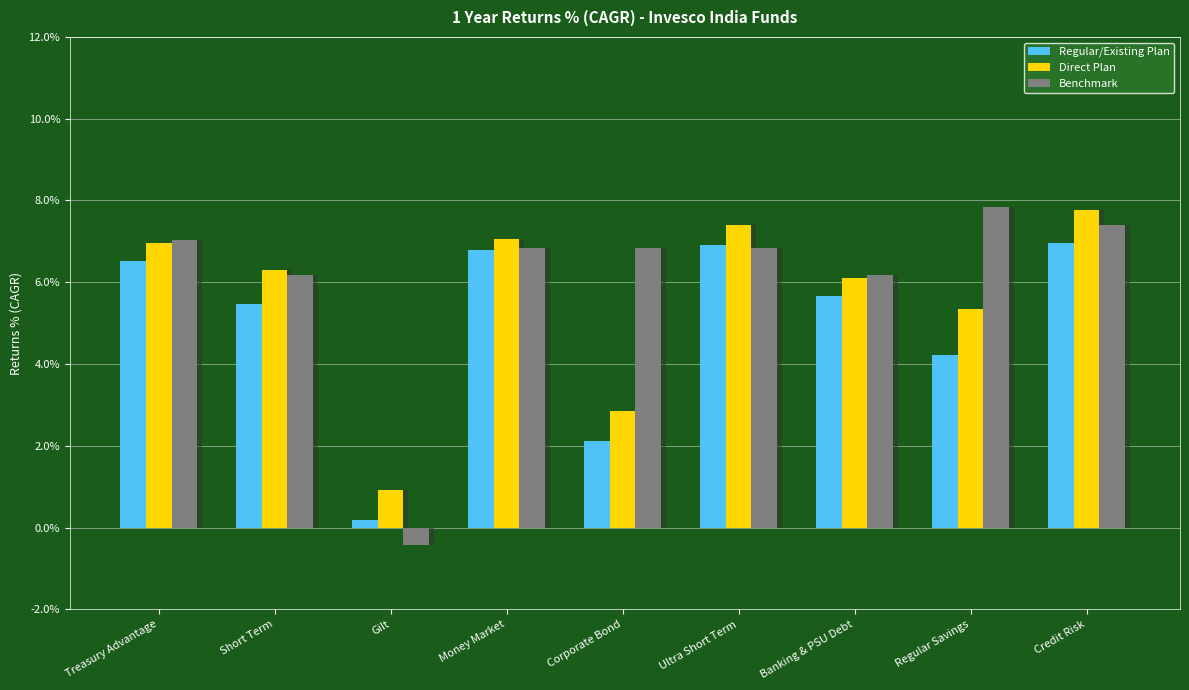

Rank the series at Regular Savings from highest to lowest value.

Benchmark, Direct Plan, Regular/Existing Plan